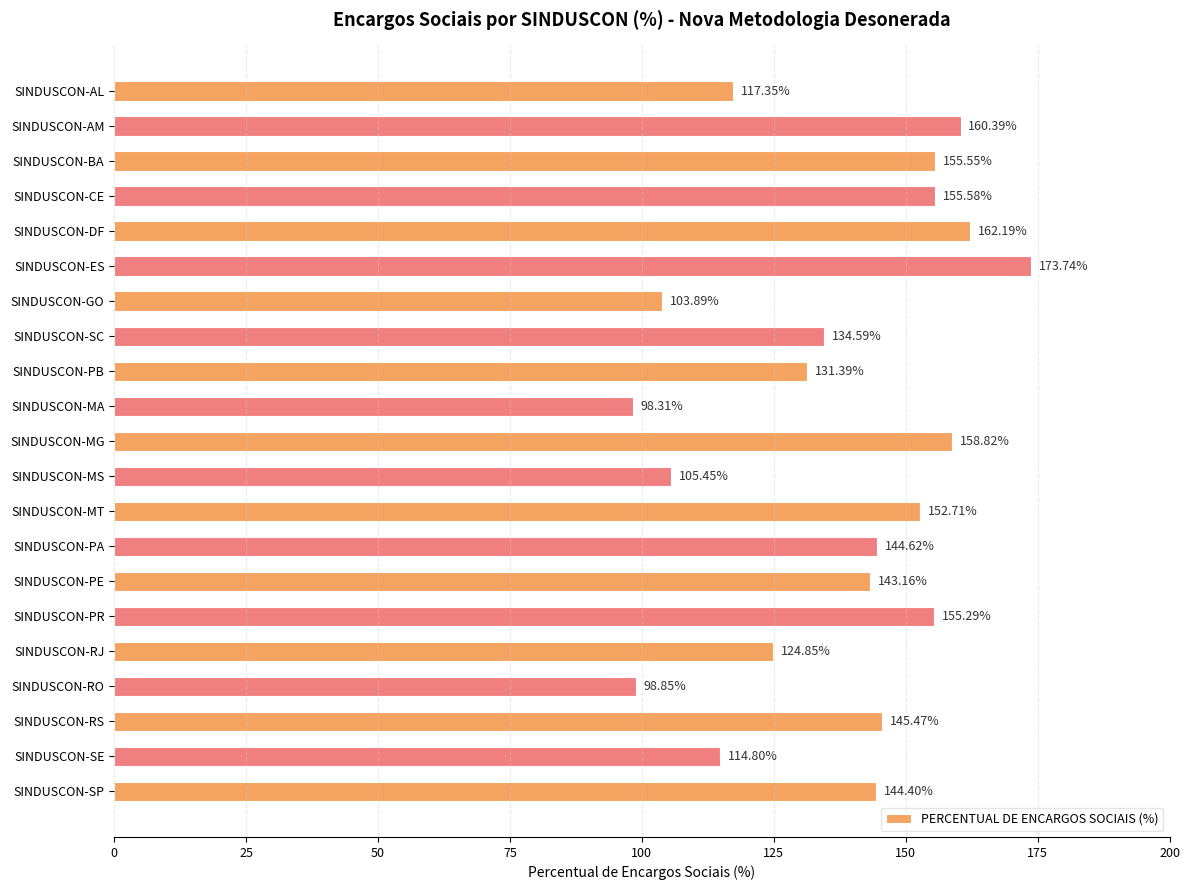

What is the label of the 21st bar from the bottom?

SINDUSCON-AL